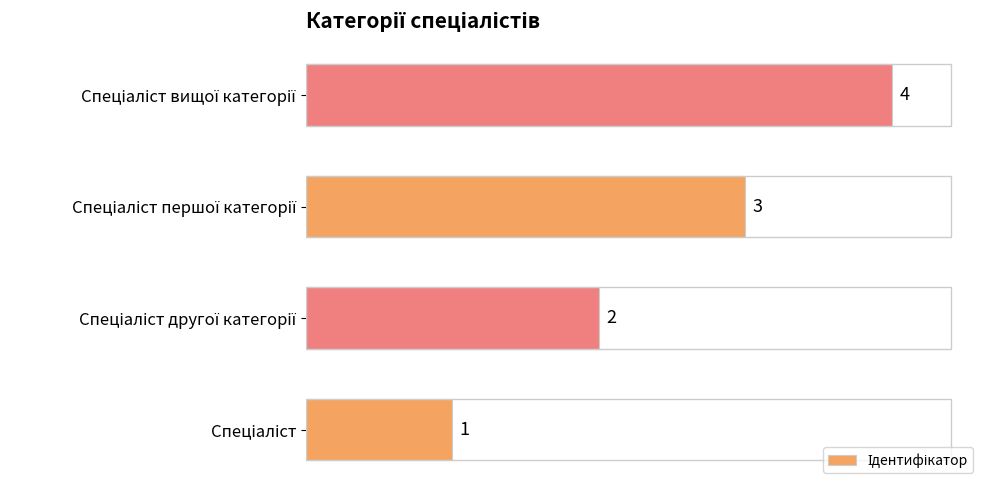

How many series are shown in this chart?

1